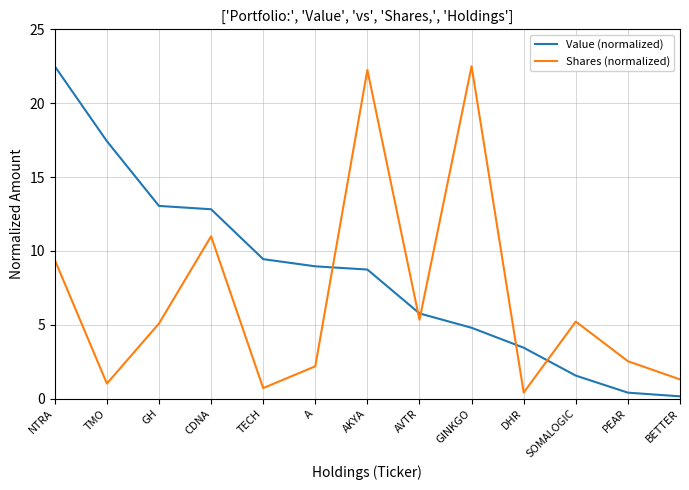

What position from the left is TMO?

2